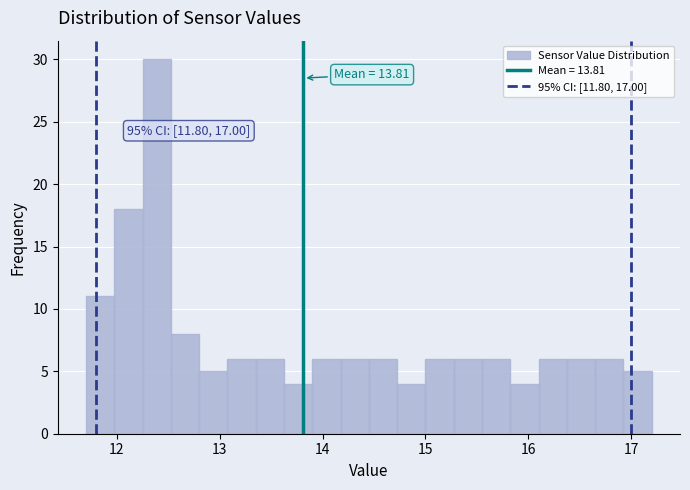

Read against the x-axis, roughly where is the centre of the tallest bar?

12.4